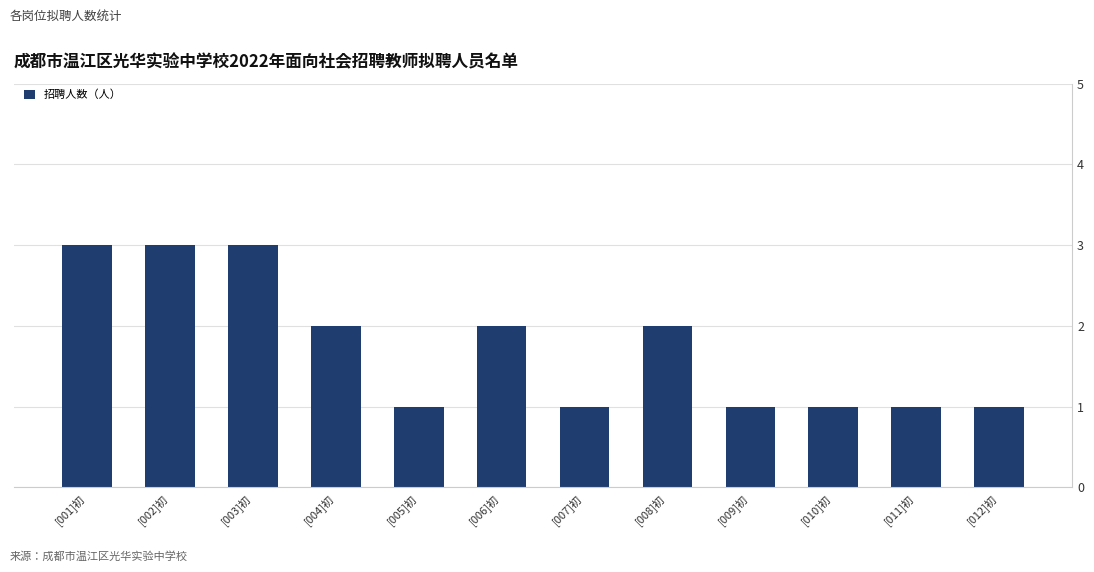

Between [001]初 and [005]初, which is larger?

[001]初